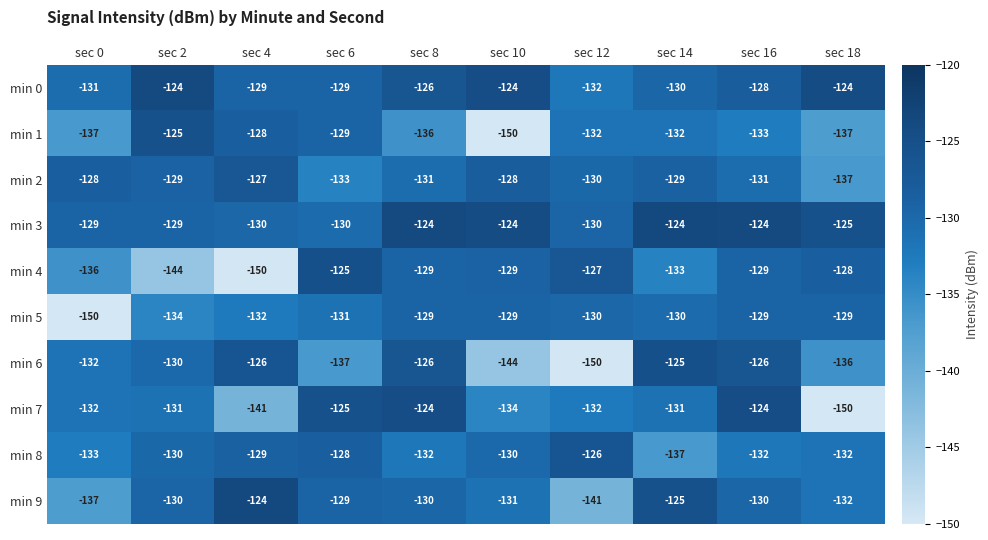

What is the average value of the min 4 series?

-133